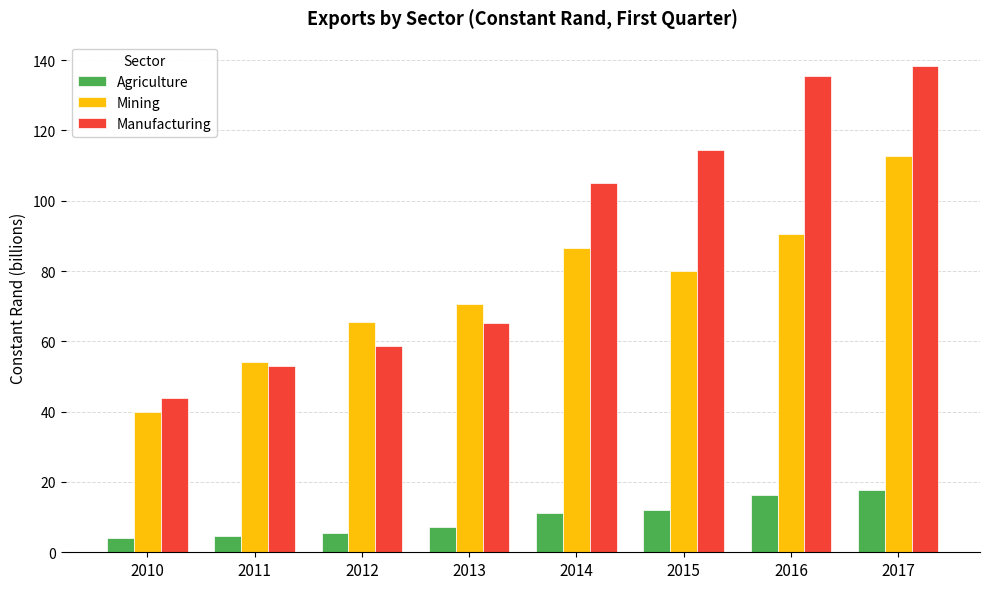

What is the sum of the Manufacturing values at 2013 and 2010?

109.2